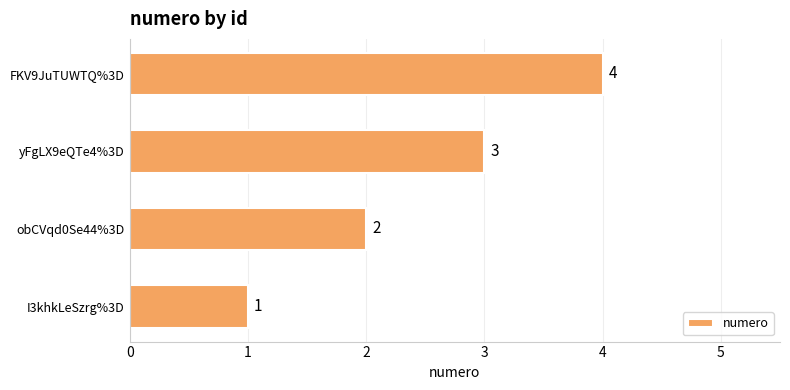

What is the sum of all values?

10